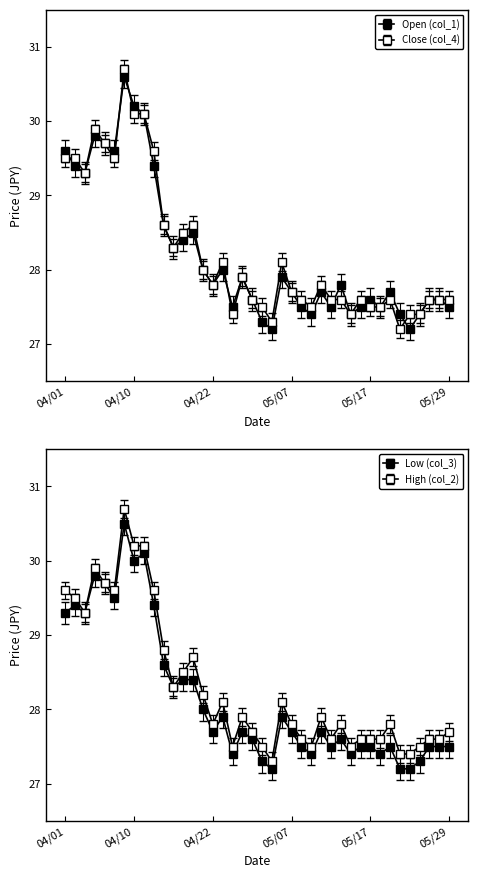

Reading right to left, transcribe all the data shown in this chart.

col_1: 27.5	27.6	27.6	27.4	27.2	27.4	27.7	27.5	27.6	27.5	27.4	27.8	27.5	27.7	27.4	27.5	27.7	27.9	27.2	27.3	27.6	27.9	27.5	28.0	27.8	28.0	28.5	28.4	28.3	28.6	29.4	30.1	30.2	30.6	29.6	29.7	29.8	29.3	29.4	29.6
col_2: 27.7	27.6	27.6	27.5	27.4	27.4	27.8	27.6	27.6	27.6	27.5	27.8	27.6	27.9	27.5	27.6	27.8	28.1	27.3	27.5	27.7	27.9	27.5	28.1	27.8	28.2	28.7	28.5	28.3	28.8	29.6	30.2	30.2	30.7	29.6	29.7	29.9	29.3	29.5	29.6
col_3: 27.5	27.5	27.5	27.3	27.2	27.2	27.5	27.4	27.5	27.5	27.4	27.6	27.5	27.7	27.4	27.5	27.7	27.9	27.2	27.3	27.6	27.7	27.4	27.9	27.7	28.0	28.4	28.4	28.3	28.6	29.4	30.1	30.0	30.5	29.5	29.7	29.8	29.3	29.4	29.3
col_4: 27.6	27.6	27.6	27.4	27.4	27.2	27.6	27.5	27.5	27.6	27.4	27.6	27.6	27.8	27.5	27.6	27.7	28.1	27.3	27.5	27.6	27.9	27.4	28.1	27.8	28.0	28.6	28.5	28.3	28.6	29.6	30.1	30.1	30.7	29.5	29.7	29.9	29.3	29.5	29.5